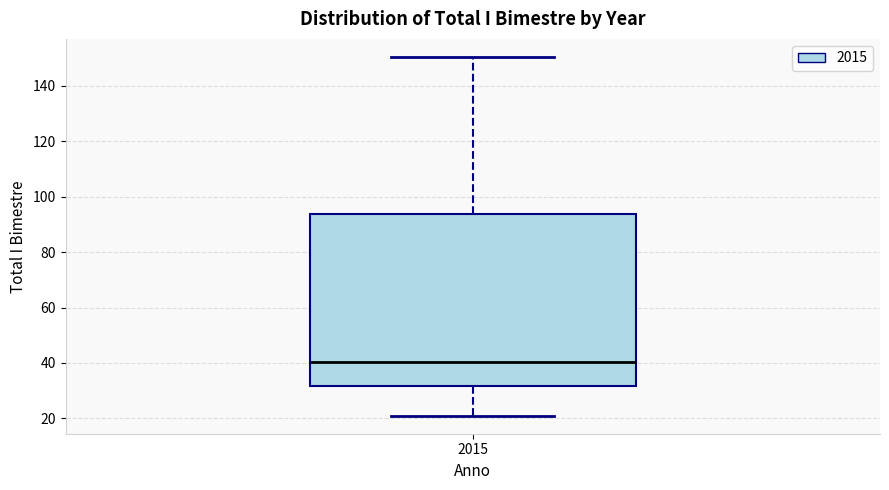

Transcribe this box plot: give where the median line is, the range the box spans, and where the two whiskers end, as read against the y-axis. The values are not printed on the chart, so give them approximately, as read against the axis.

median 40, box 32 to 94, whiskers 20 to 150